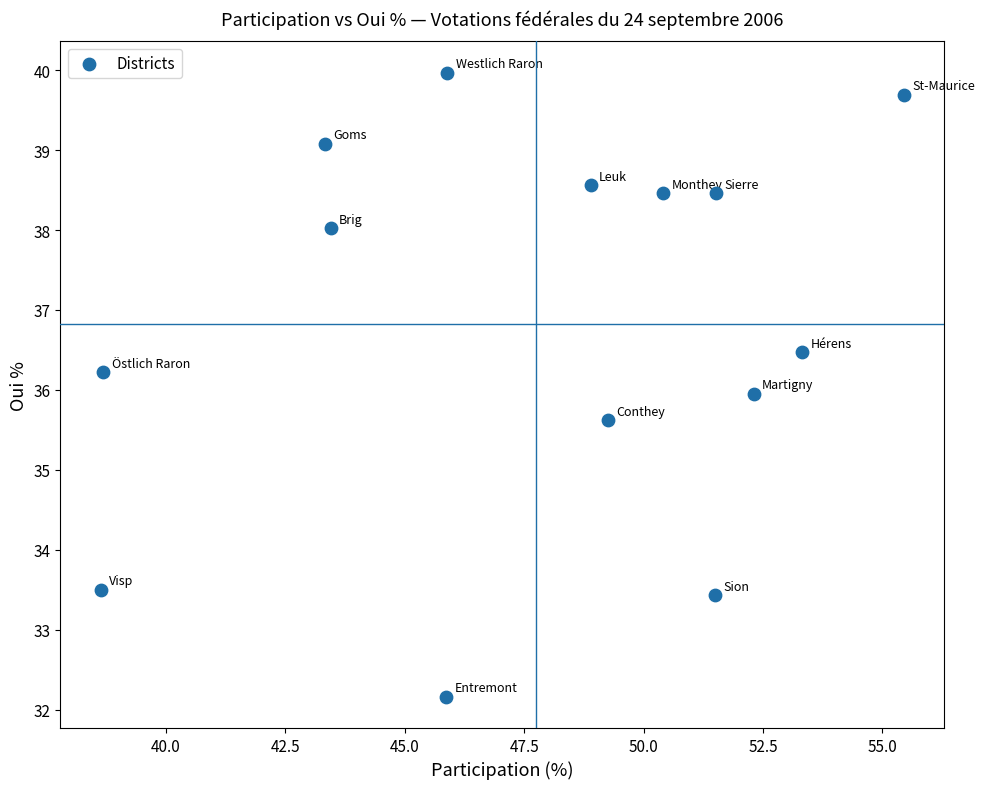

What is the range of X values (max minus min)?

16.8